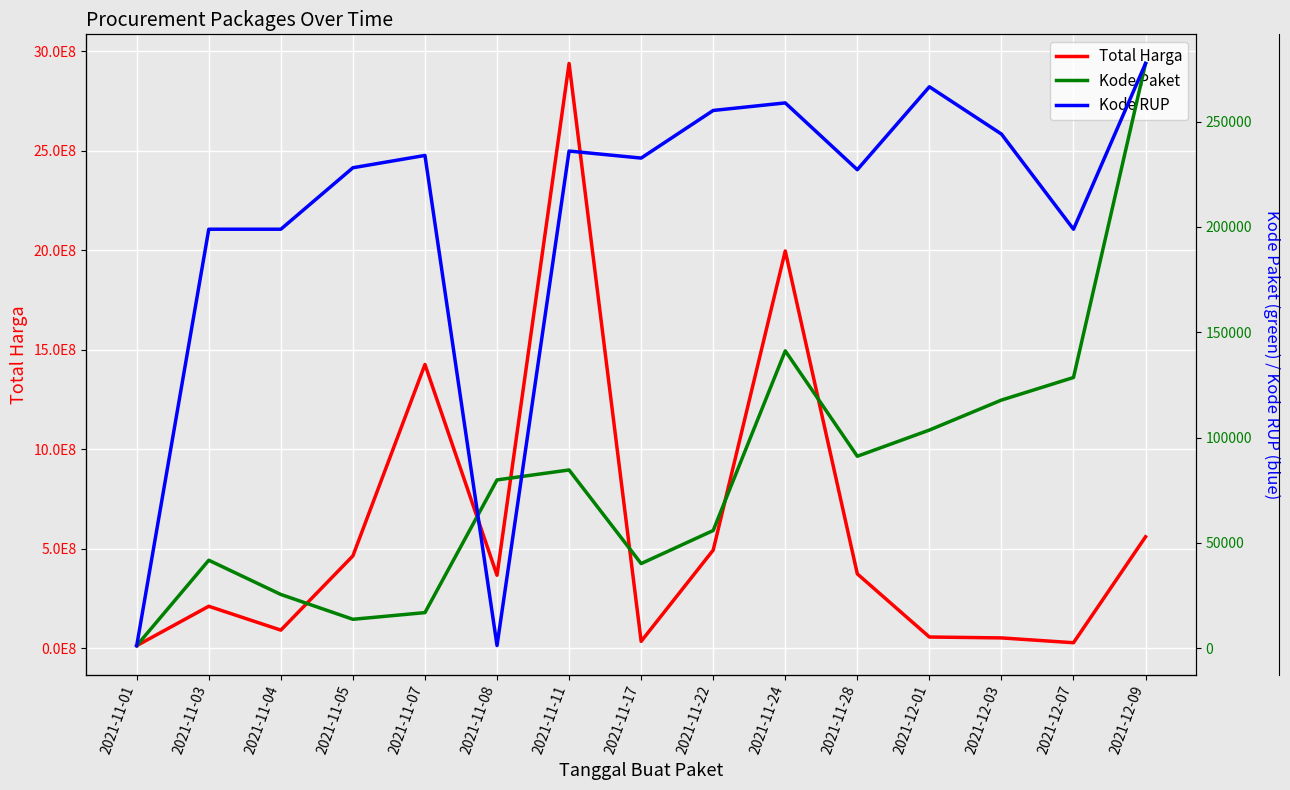

At which category does Kode RUP reach its first local valley?

2021-11-08